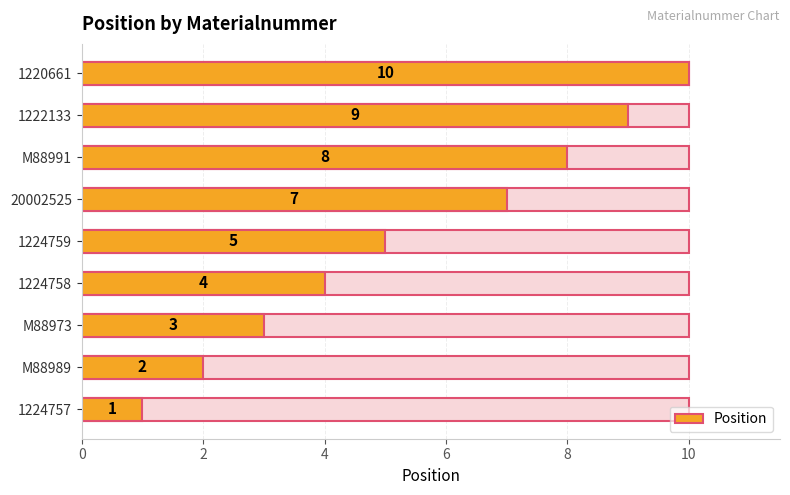

True or false: the data shows 4 at 6.

True